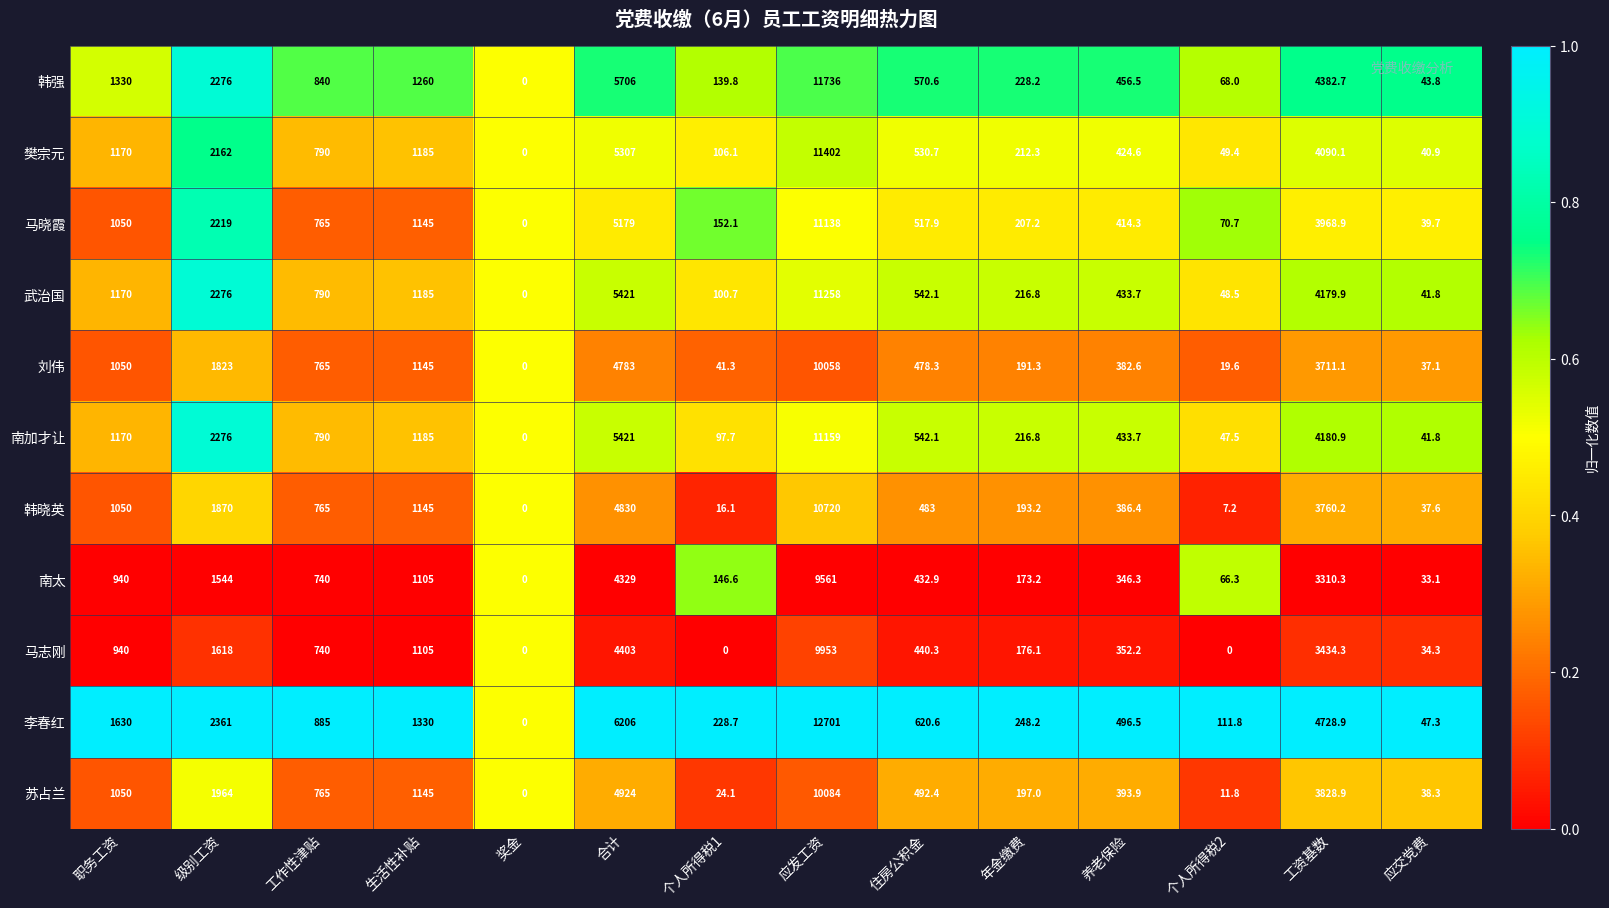

True or false: 刘伟 has a value of 2120.7 at 工资基数.

False